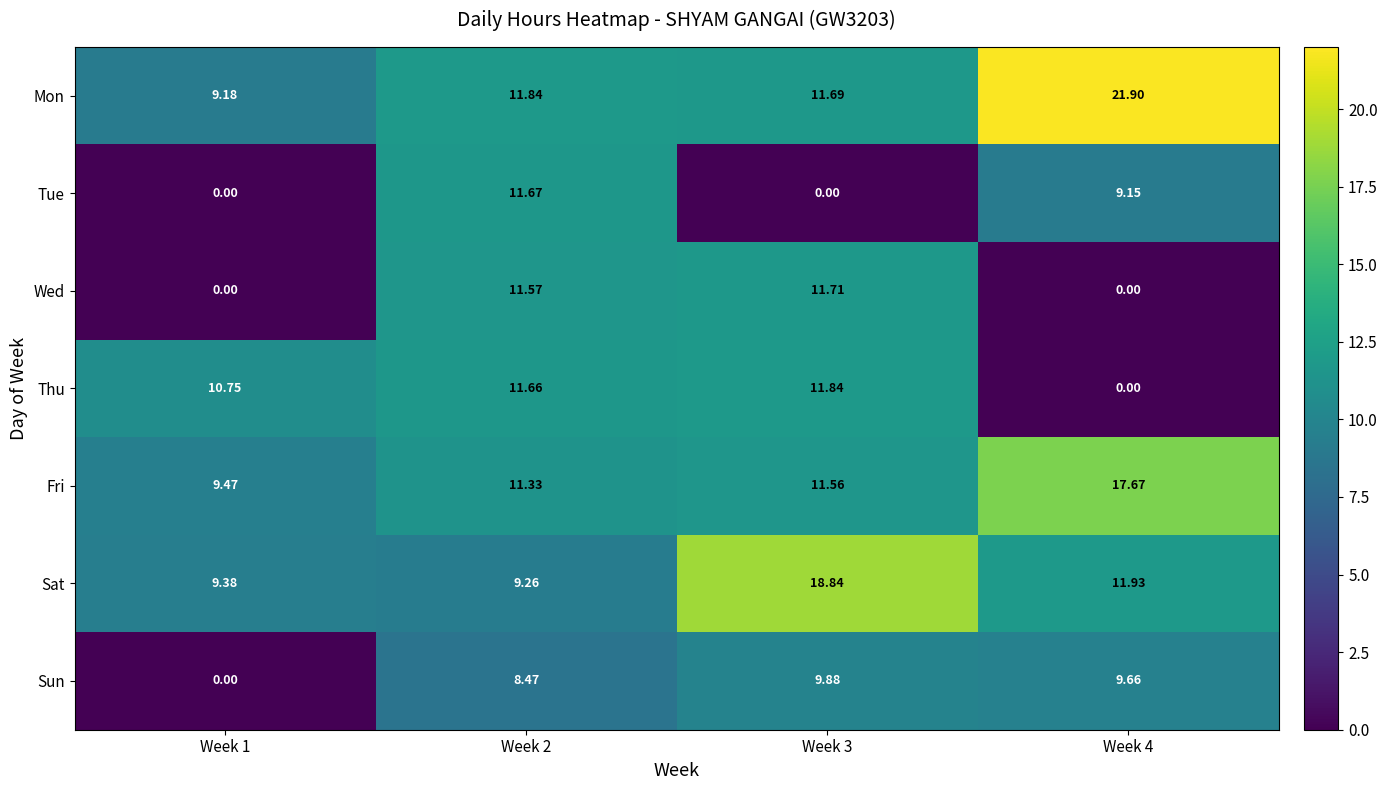

At how many categories does at least one series exceed 4?

4